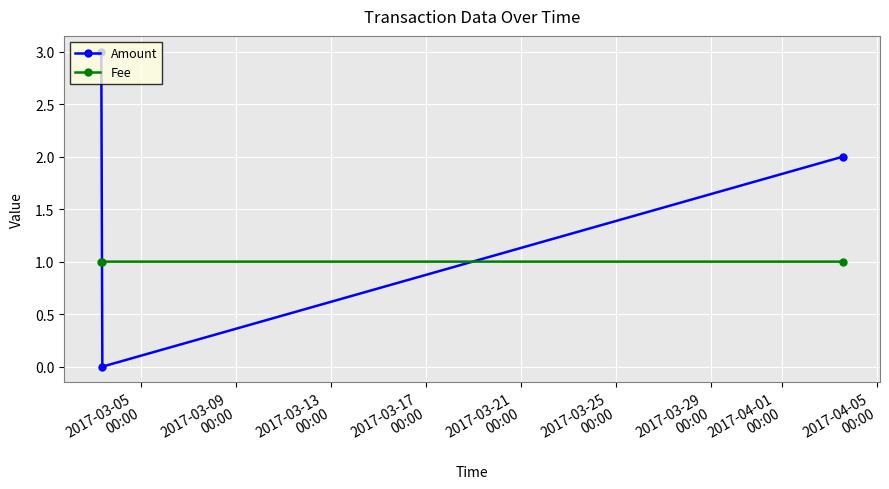

How many categories are shown in the chart?

3